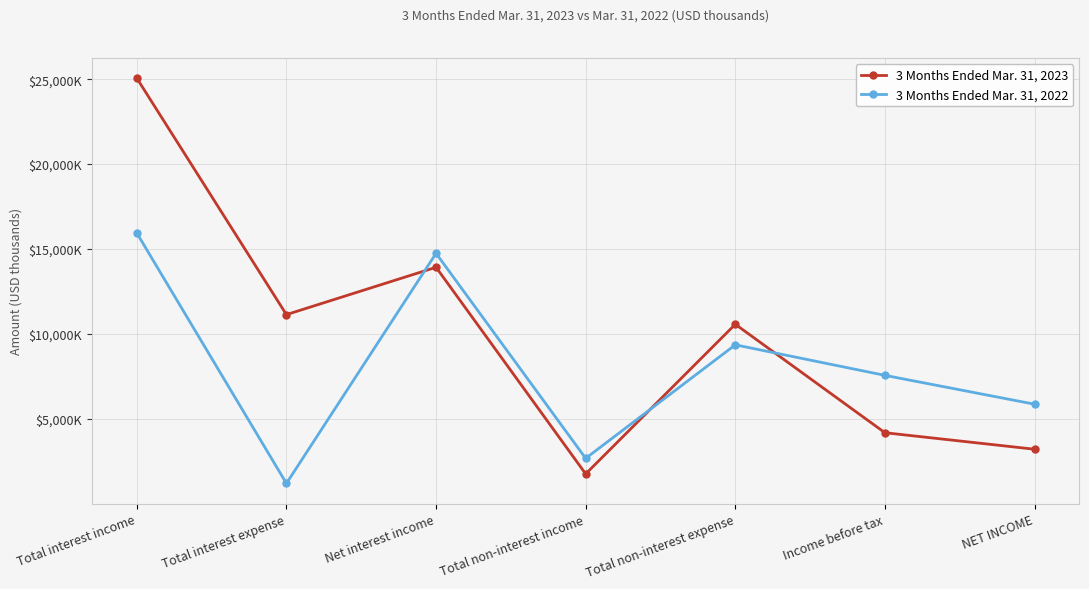

At which category does the chart reach its minimum across all series?

Total interest expense